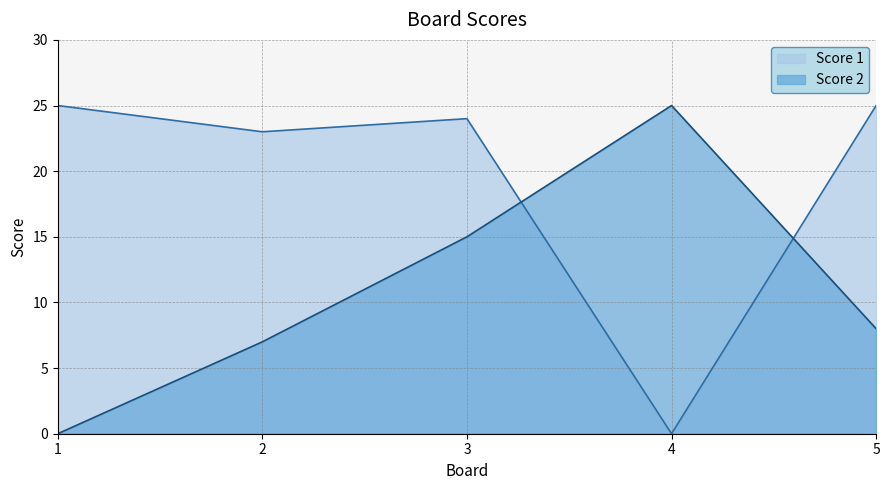

Rank the series at 3 from lowest to highest value.

Score 2, Score 1